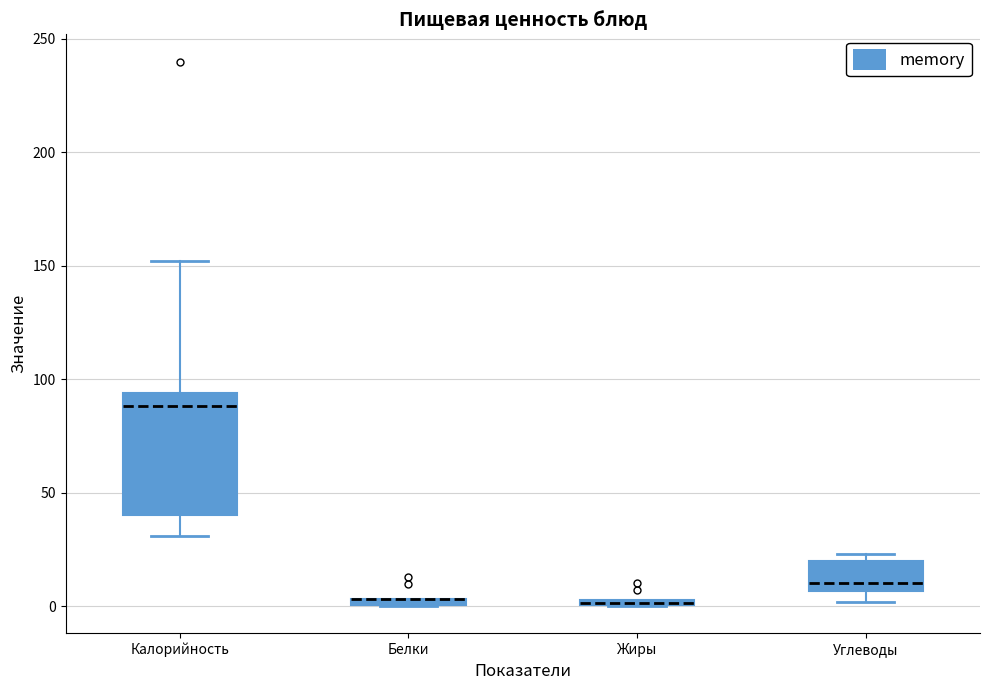

Which box is the tallest, from its lower edge to its upper edge?

Калорийность